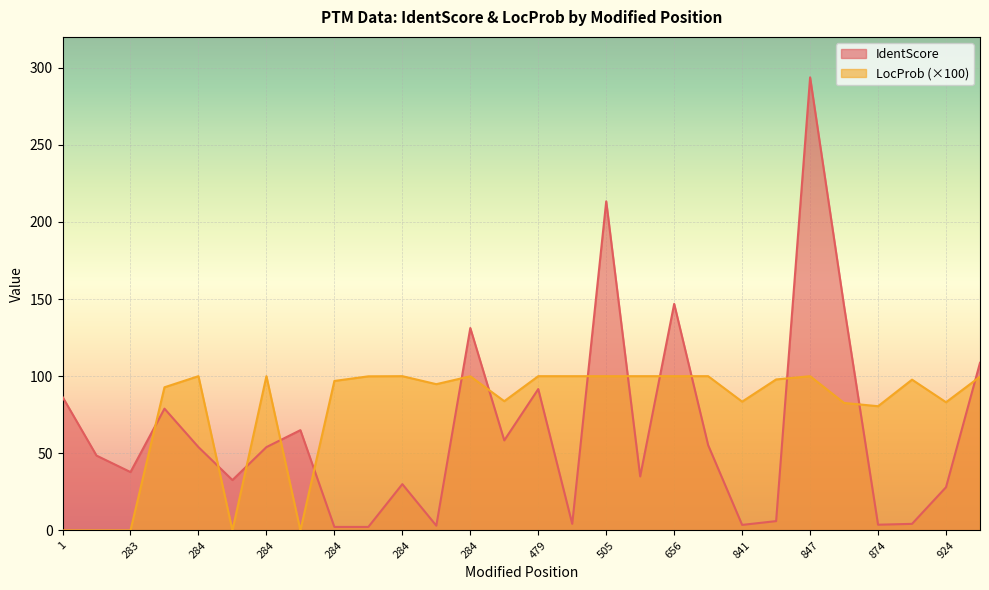

What is the greatest value displayed?

293.8